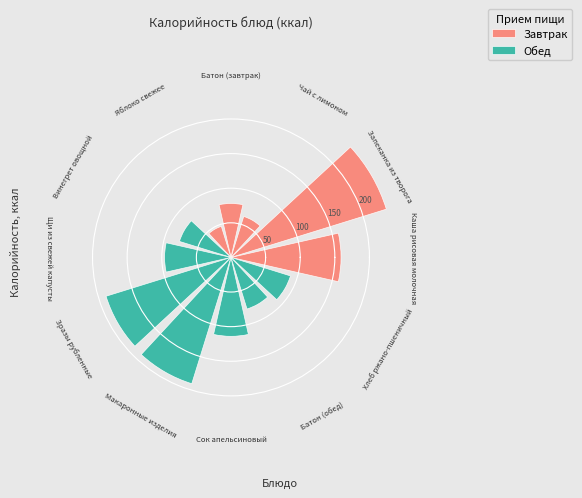

What is the change in value from Чай с лимоном to Хлеб ржано-пшеничный?

+28